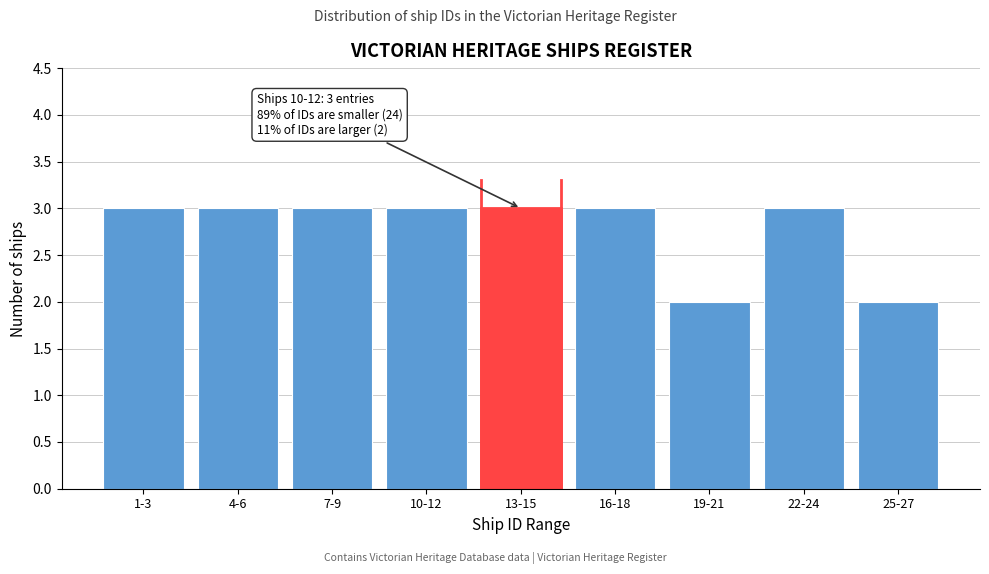

Reading left to right, transcribe all the data shown in this chart.

3	3	3	3	3	3	2	3	2